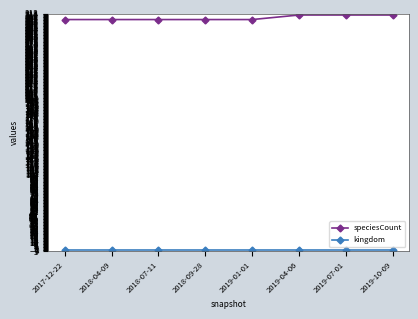

What is the average value of the speciesCount series?

307